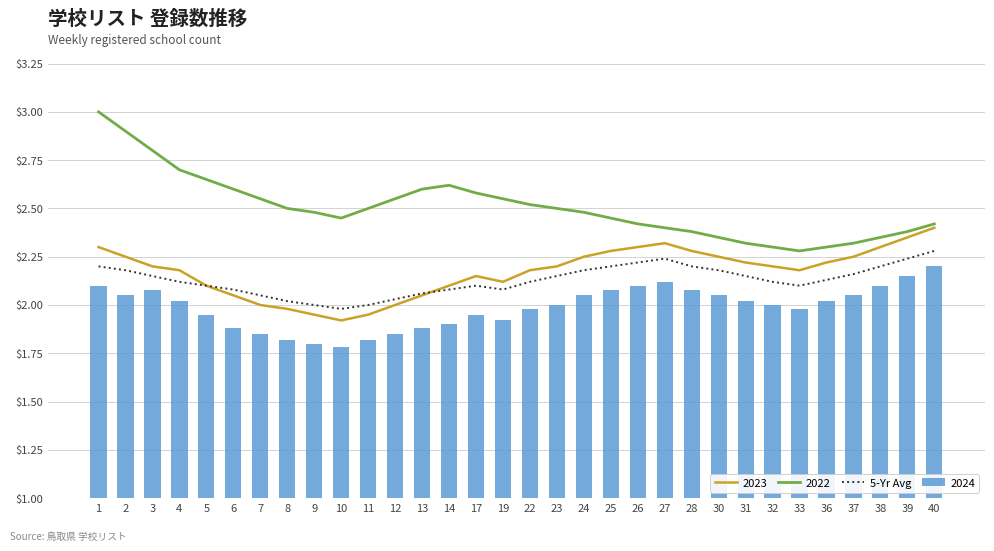

True or false: 2022 and 5-Yr Avg intersect in this chart.

False